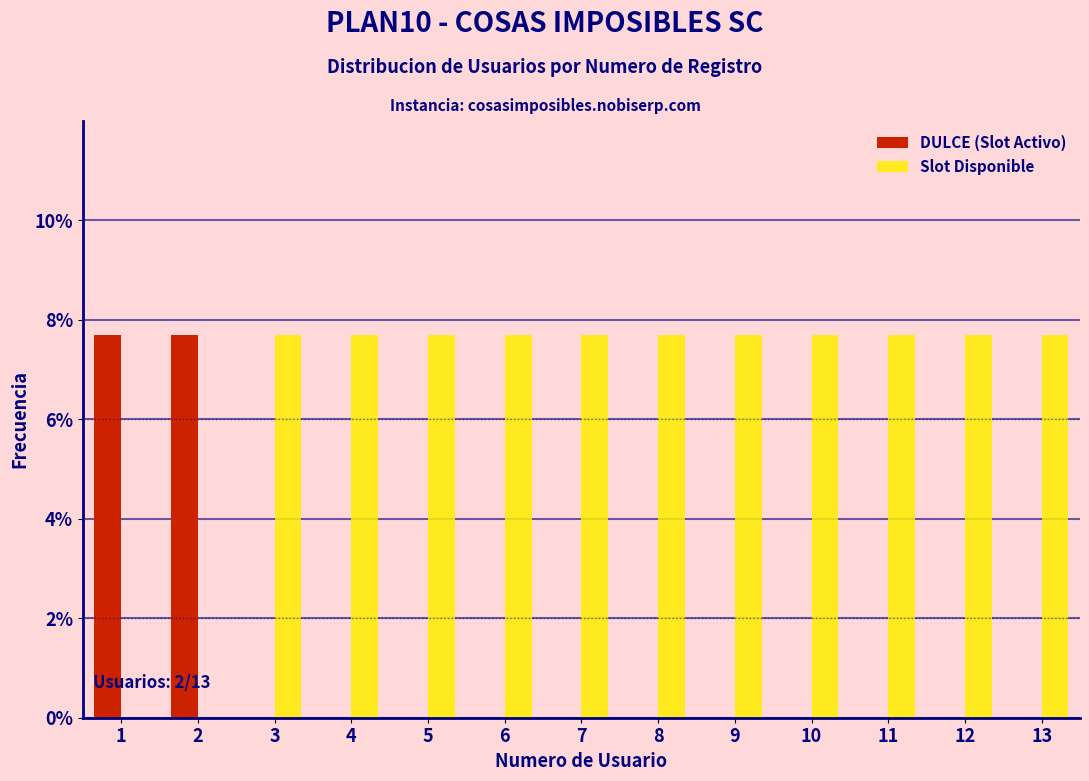

Reading left to right, list all the values displayed in this chart.

DULCE (Slot Activo): 1=7.7	2=7.7	3=0.0	4=0.0	5=0.0	6=0.0	7=0.0	8=0.0	9=0.0	10=0.0	11=0.0	12=0.0	13=0.0
Slot Disponible: 1=0.0	2=0.0	3=7.7	4=7.7	5=7.7	6=7.7	7=7.7	8=7.7	9=7.7	10=7.7	11=7.7	12=7.7	13=7.7